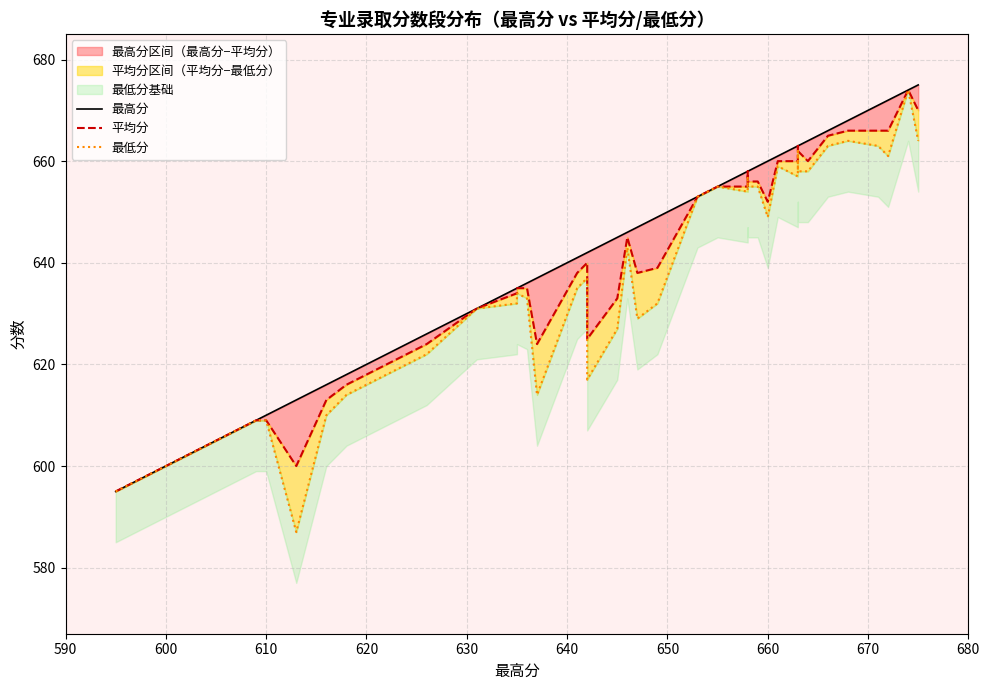

At 620, list the series in order from smallest to largest.

最低分, 平均分, 最高分